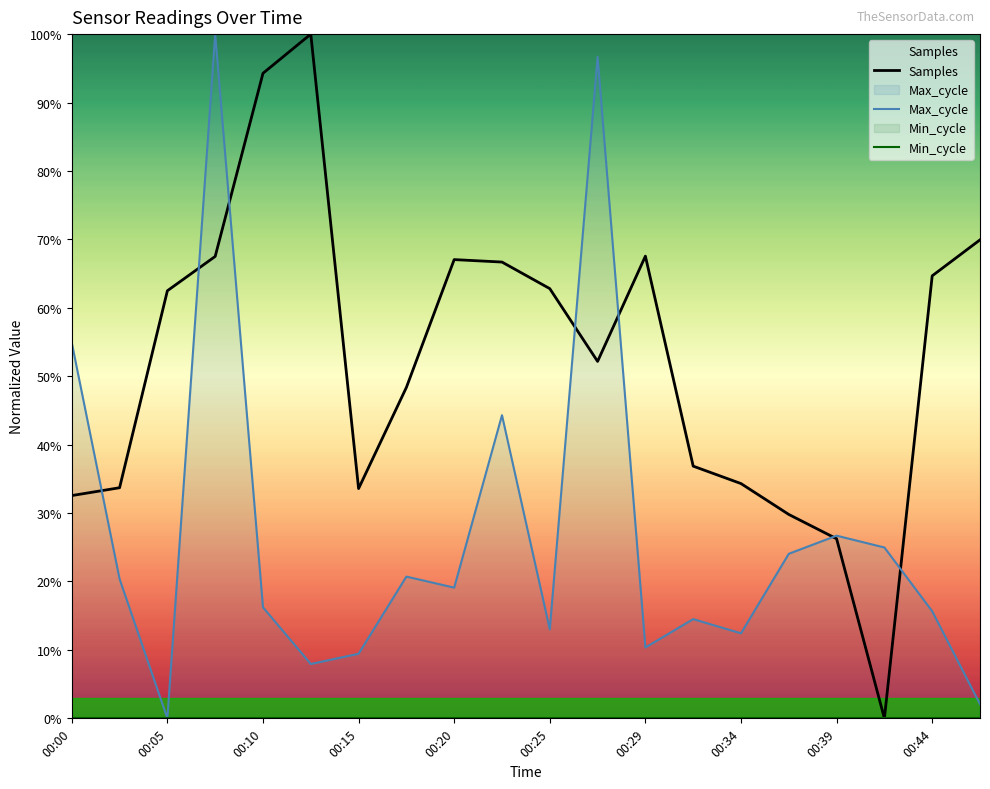

What is the spread (max minus min) of values at 00:34?

34.3